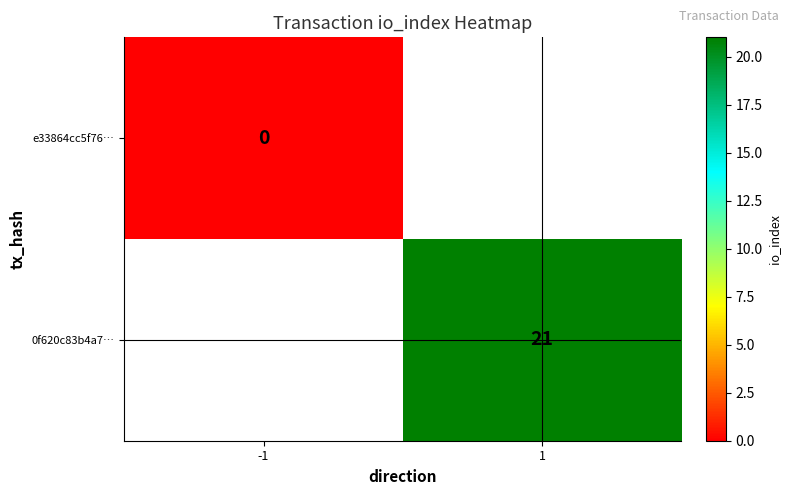

True or false: 0f620c83b4a7… has a value of 30 at 1.

False